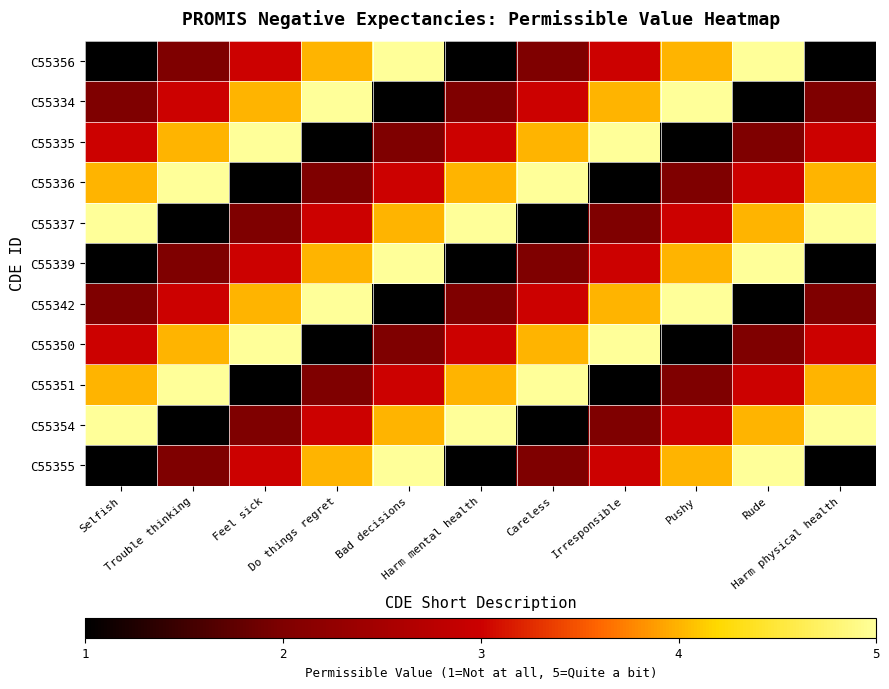

Reading left to right, extract all data points from this chart.

C55356: Selfish=1	Trouble thinking=2	Feel sick=3	Do things regret=4	Bad decisions=5	Harm mental health=1	Careless=2	Irresponsible=3	Pushy=4	Rude=5	Harm physical health=1
C55334: Selfish=2	Trouble thinking=3	Feel sick=4	Do things regret=5	Bad decisions=1	Harm mental health=2	Careless=3	Irresponsible=4	Pushy=5	Rude=1	Harm physical health=2
C55335: Selfish=3	Trouble thinking=4	Feel sick=5	Do things regret=1	Bad decisions=2	Harm mental health=3	Careless=4	Irresponsible=5	Pushy=1	Rude=2	Harm physical health=3
C55336: Selfish=4	Trouble thinking=5	Feel sick=1	Do things regret=2	Bad decisions=3	Harm mental health=4	Careless=5	Irresponsible=1	Pushy=2	Rude=3	Harm physical health=4
C55337: Selfish=5	Trouble thinking=1	Feel sick=2	Do things regret=3	Bad decisions=4	Harm mental health=5	Careless=1	Irresponsible=2	Pushy=3	Rude=4	Harm physical health=5
C55339: Selfish=1	Trouble thinking=2	Feel sick=3	Do things regret=4	Bad decisions=5	Harm mental health=1	Careless=2	Irresponsible=3	Pushy=4	Rude=5	Harm physical health=1
C55342: Selfish=2	Trouble thinking=3	Feel sick=4	Do things regret=5	Bad decisions=1	Harm mental health=2	Careless=3	Irresponsible=4	Pushy=5	Rude=1	Harm physical health=2
C55350: Selfish=3	Trouble thinking=4	Feel sick=5	Do things regret=1	Bad decisions=2	Harm mental health=3	Careless=4	Irresponsible=5	Pushy=1	Rude=2	Harm physical health=3
C55351: Selfish=4	Trouble thinking=5	Feel sick=1	Do things regret=2	Bad decisions=3	Harm mental health=4	Careless=5	Irresponsible=1	Pushy=2	Rude=3	Harm physical health=4
C55354: Selfish=5	Trouble thinking=1	Feel sick=2	Do things regret=3	Bad decisions=4	Harm mental health=5	Careless=1	Irresponsible=2	Pushy=3	Rude=4	Harm physical health=5
C55355: Selfish=1	Trouble thinking=2	Feel sick=3	Do things regret=4	Bad decisions=5	Harm mental health=1	Careless=2	Irresponsible=3	Pushy=4	Rude=5	Harm physical health=1